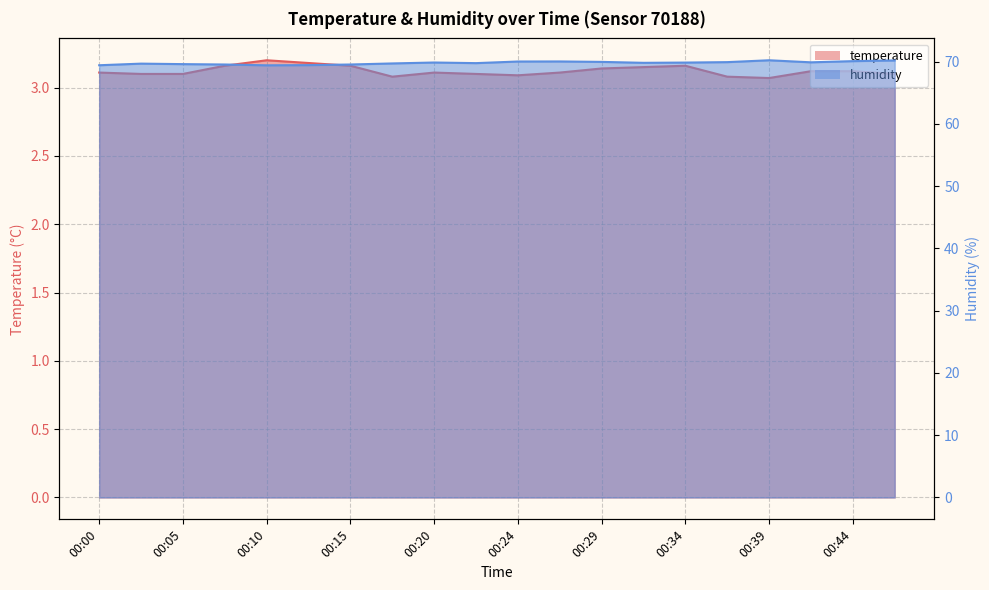

How many distinct data groups are displayed?

2